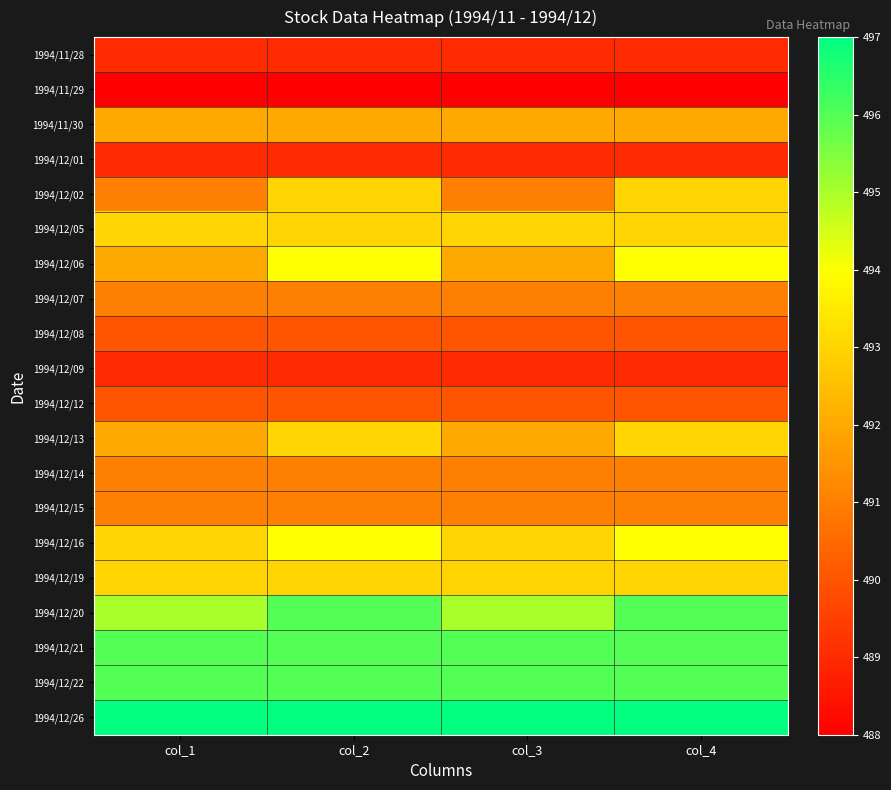

Reading left to right, what are all the values shown in this chart?

1994/11/28: col_1=489	col_2=489	col_3=489	col_4=489
1994/11/29: col_1=488	col_2=488	col_3=488	col_4=488
1994/11/30: col_1=492	col_2=492	col_3=492	col_4=492
1994/12/01: col_1=489	col_2=489	col_3=489	col_4=489
1994/12/02: col_1=491	col_2=493	col_3=491	col_4=493
1994/12/05: col_1=493	col_2=493	col_3=493	col_4=493
1994/12/06: col_1=492	col_2=494	col_3=492	col_4=494
1994/12/07: col_1=491	col_2=491	col_3=491	col_4=491
1994/12/08: col_1=490	col_2=490	col_3=490	col_4=490
1994/12/09: col_1=489	col_2=489	col_3=489	col_4=489
1994/12/12: col_1=490	col_2=490	col_3=490	col_4=490
1994/12/13: col_1=492	col_2=493	col_3=492	col_4=493
1994/12/14: col_1=491	col_2=491	col_3=491	col_4=491
1994/12/15: col_1=491	col_2=491	col_3=491	col_4=491
1994/12/16: col_1=493	col_2=494	col_3=493	col_4=494
1994/12/19: col_1=493	col_2=493	col_3=493	col_4=493
1994/12/20: col_1=495	col_2=496	col_3=495	col_4=496
1994/12/21: col_1=496	col_2=496	col_3=496	col_4=496
1994/12/22: col_1=496	col_2=496	col_3=496	col_4=496
1994/12/26: col_1=497	col_2=497	col_3=497	col_4=497